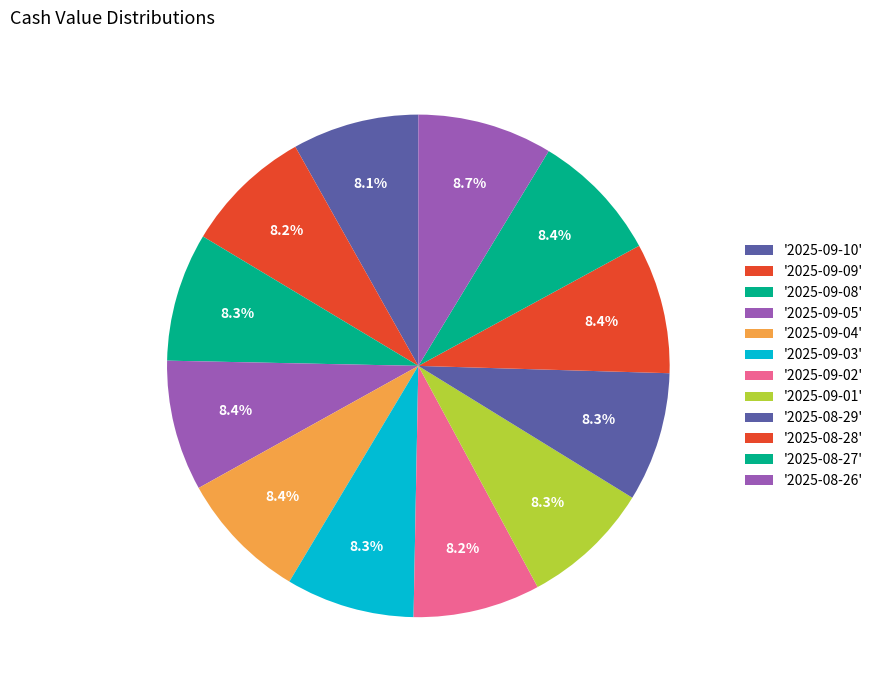

Count the number of slices in the pie.

12